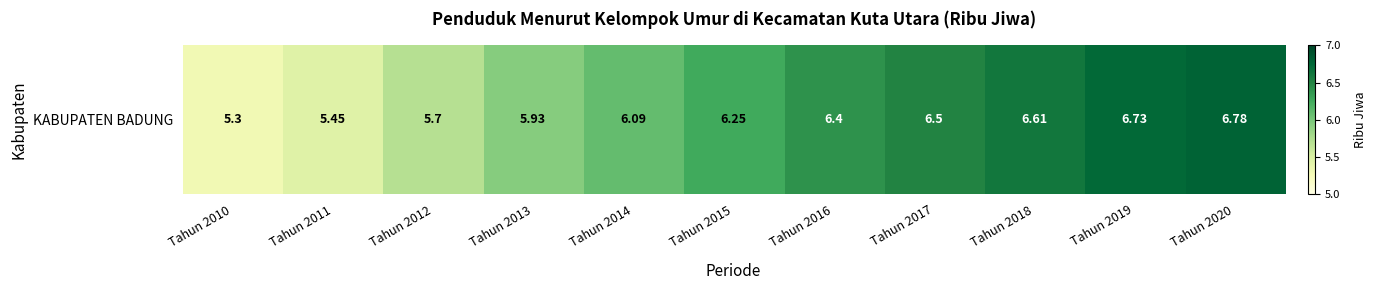

Between Tahun 2017 and Tahun 2011, which is larger?

Tahun 2017